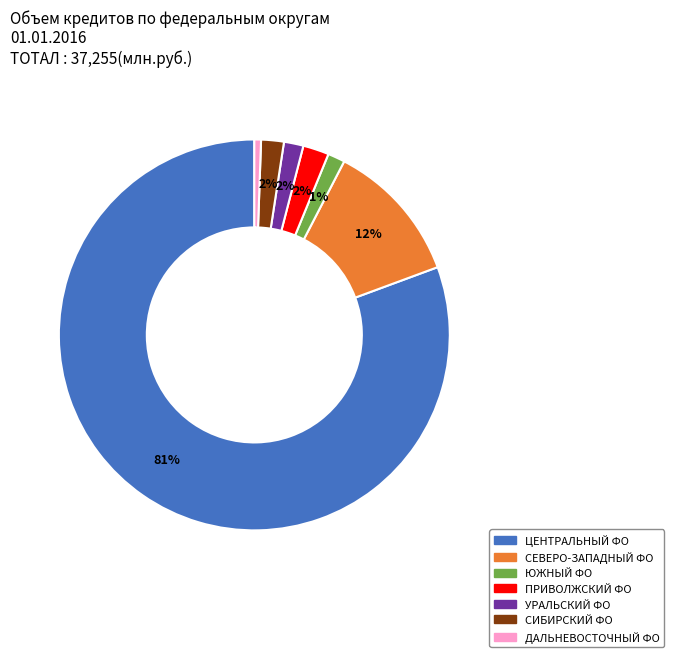

To the nearest percent, what is the average slice percentage?

14%